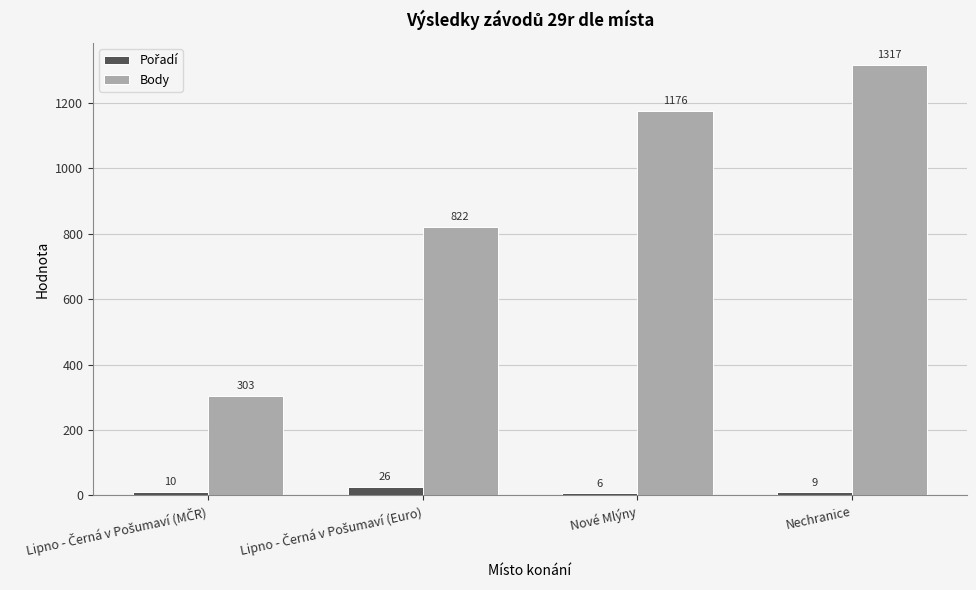

At which category does the chart reach its minimum across all series?

Nové Mlýny